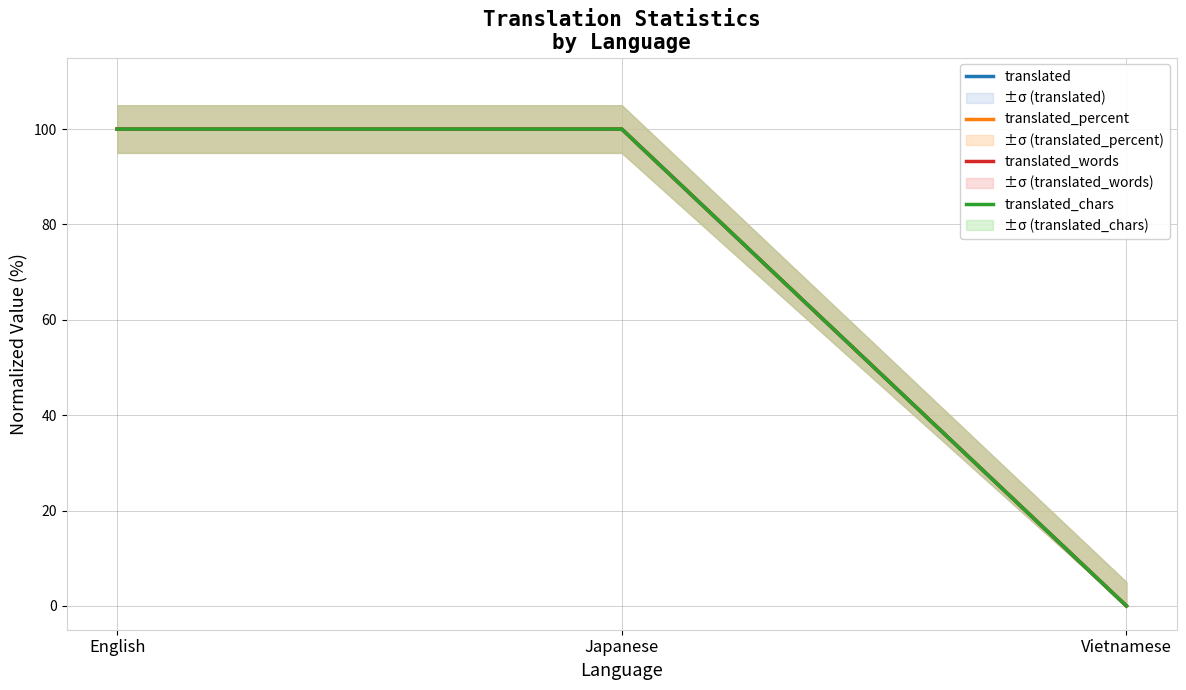

Which category has the highest value across all series?

English